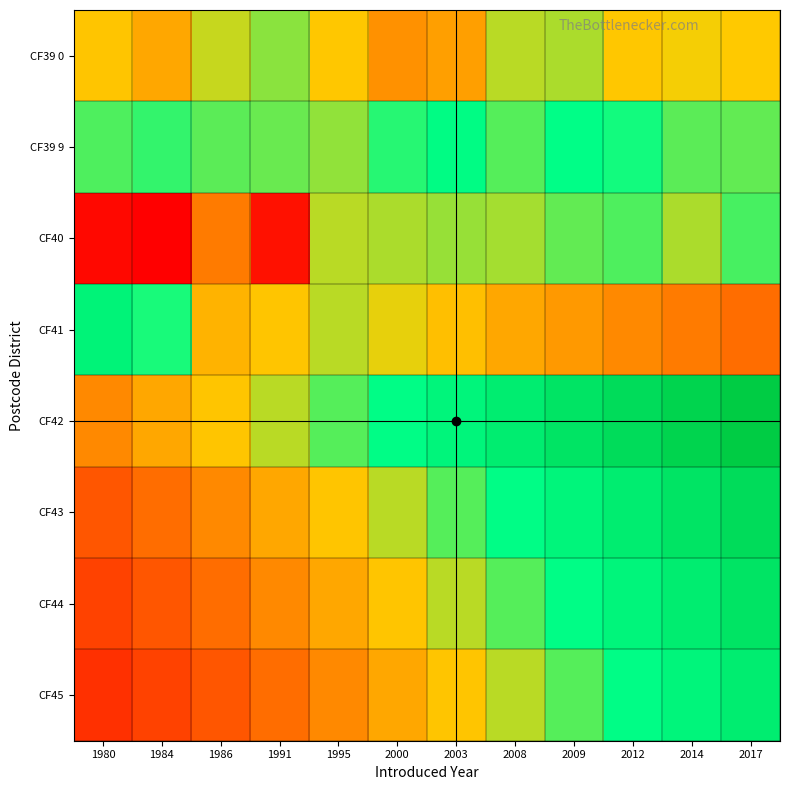

Which series has the largest total across all categories?

CF42